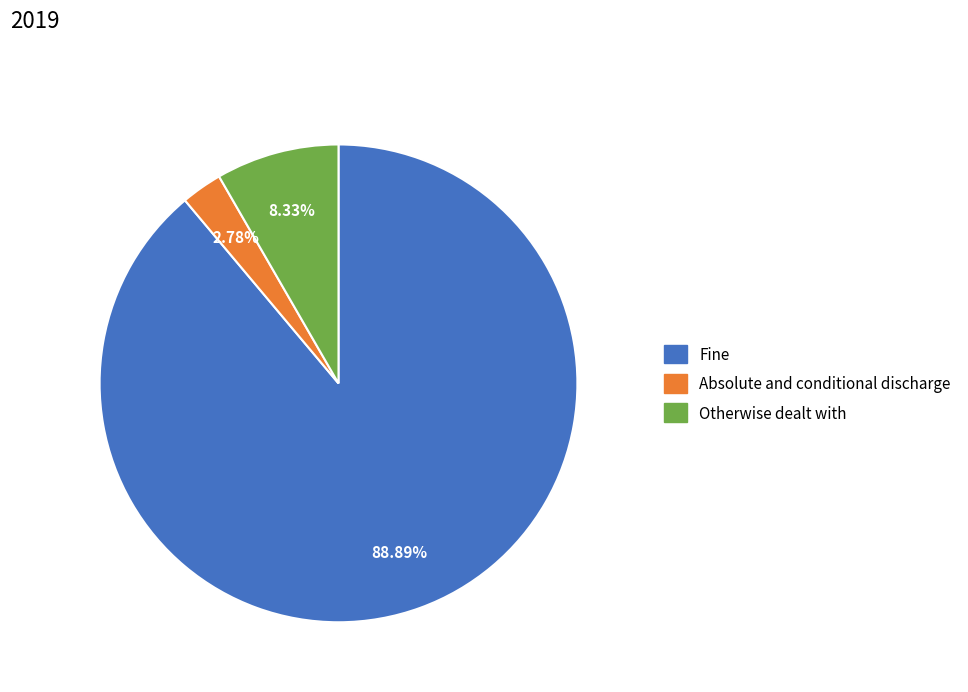

To the nearest percent, what portion does Otherwise dealt with represent?

8%